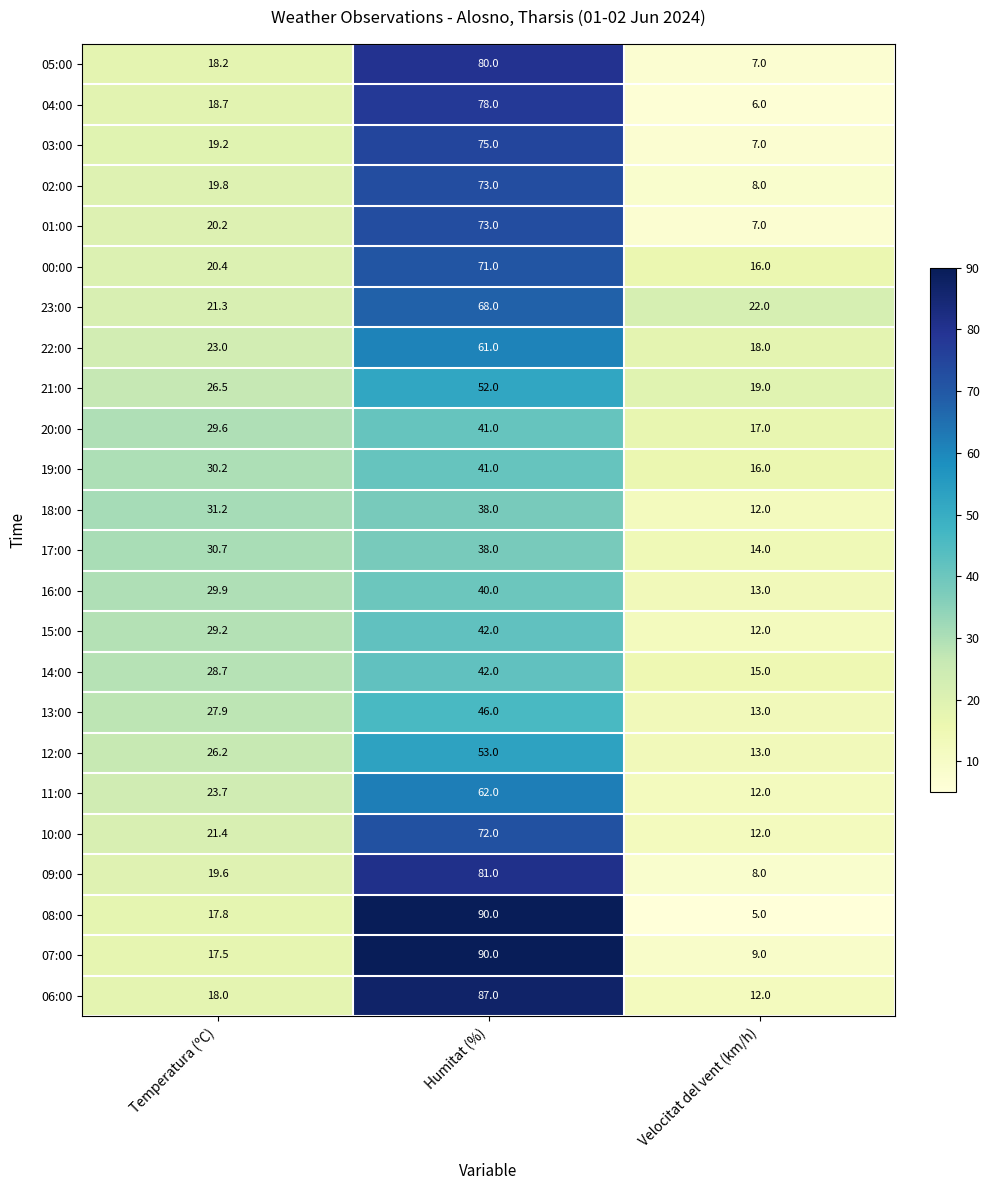

At which label is 01:00 closest to 40?

Temperatura (ºC)